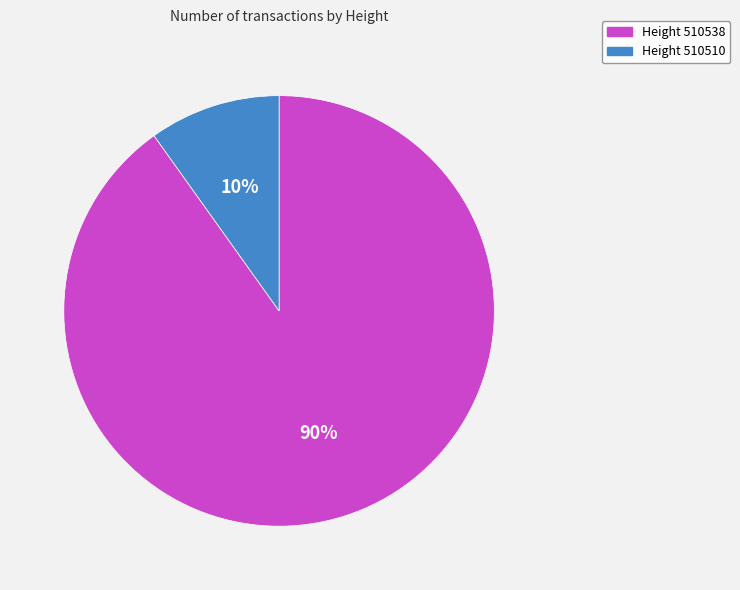

To the nearest percent, what is the difference between the largest and smallest slice percentages?

80%